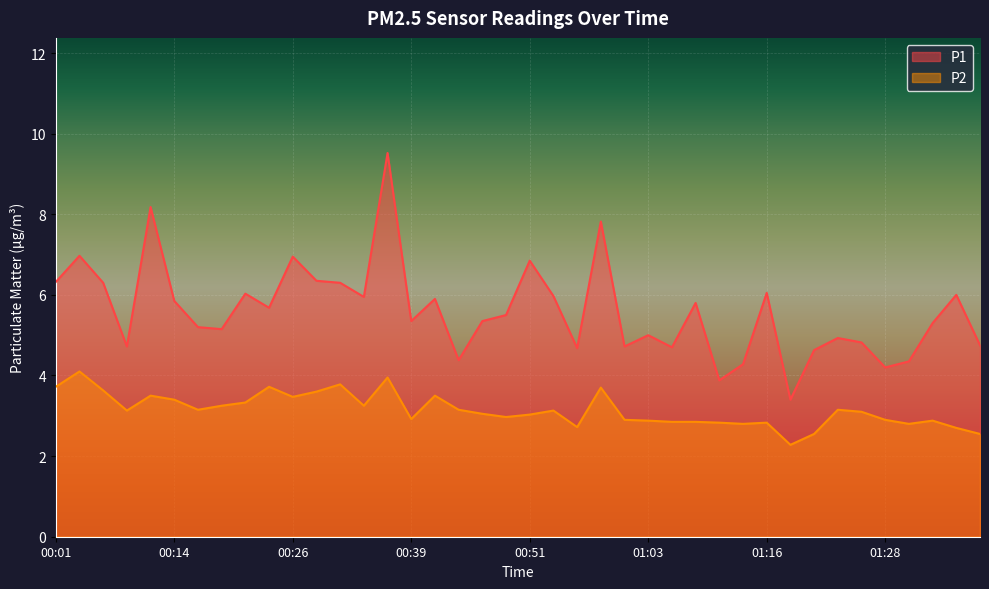

Reading left to right, extract all data points from this chart.

P1: 00:01=6.3	00:04=7.0	00:06=6.3	00:09=4.7	00:11=8.2	00:14=5.8	00:16=5.2	00:19=5.2	00:21=6.0	00:24=5.7	00:26=7.0	00:29=6.3	00:31=6.3	00:33=6.0	00:36=9.5	00:39=5.3	00:41=5.9	00:43=4.4	00:46=5.3	00:48=5.5	00:51=6.8	00:53=6.0	00:56=4.7	00:58=7.8	01:01=4.7	01:03=5.0	01:06=4.7	01:08=5.8	01:11=3.9	01:13=4.3	01:16=6.0	01:19=3.4	01:21=4.6	01:23=4.9	01:26=4.8	01:28=4.2	01:31=4.3	01:33=5.3	01:36=6.0	01:38=4.8
P2: 00:01=3.7	00:04=4.1	00:06=3.6	00:09=3.1	00:11=3.5	00:14=3.4	00:16=3.1	00:19=3.2	00:21=3.3	00:24=3.7	00:26=3.5	00:29=3.6	00:31=3.8	00:33=3.2	00:36=4.0	00:39=2.9	00:41=3.5	00:43=3.1	00:46=3.0	00:48=3.0	00:51=3.0	00:53=3.1	00:56=2.7	00:58=3.7	01:01=2.9	01:03=2.9	01:06=2.9	01:08=2.9	01:11=2.8	01:13=2.8	01:16=2.8	01:19=2.3	01:21=2.5	01:23=3.1	01:26=3.1	01:28=2.9	01:31=2.8	01:33=2.9	01:36=2.7	01:38=2.5